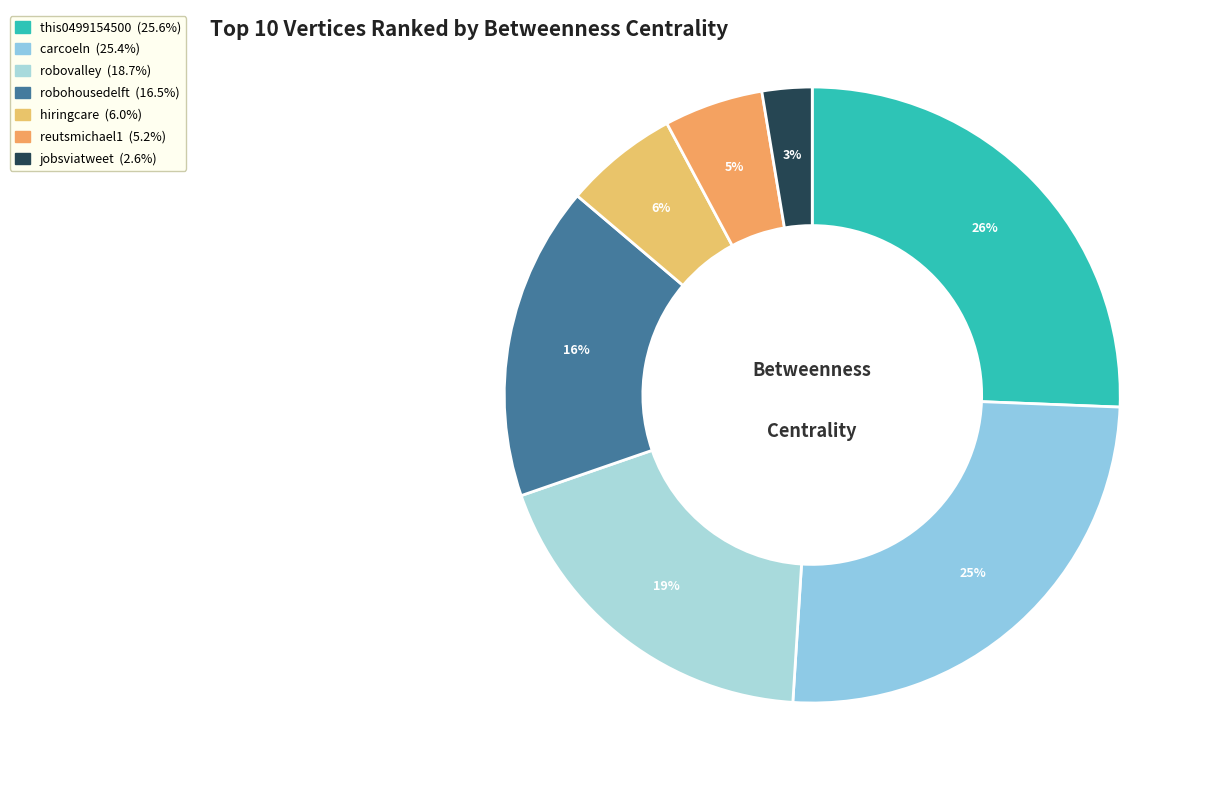

True or false: hiringcare accounts for 6% of the total.

True